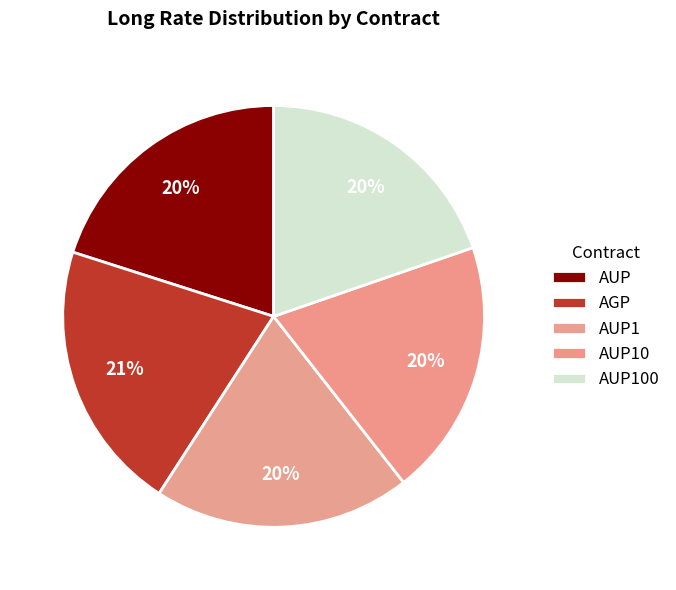

Rank the categories by value from lowest to highest.

AUP1, AUP10, AUP100, AUP, AGP